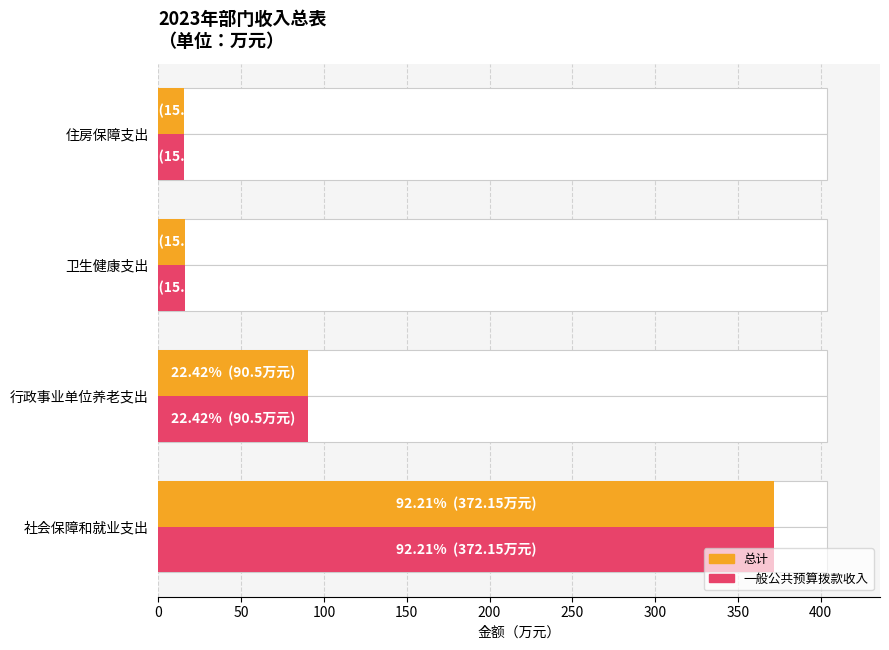

What is the difference between the second highest and second lowest values in the 一般公共预算拨款收入 series?

74.7